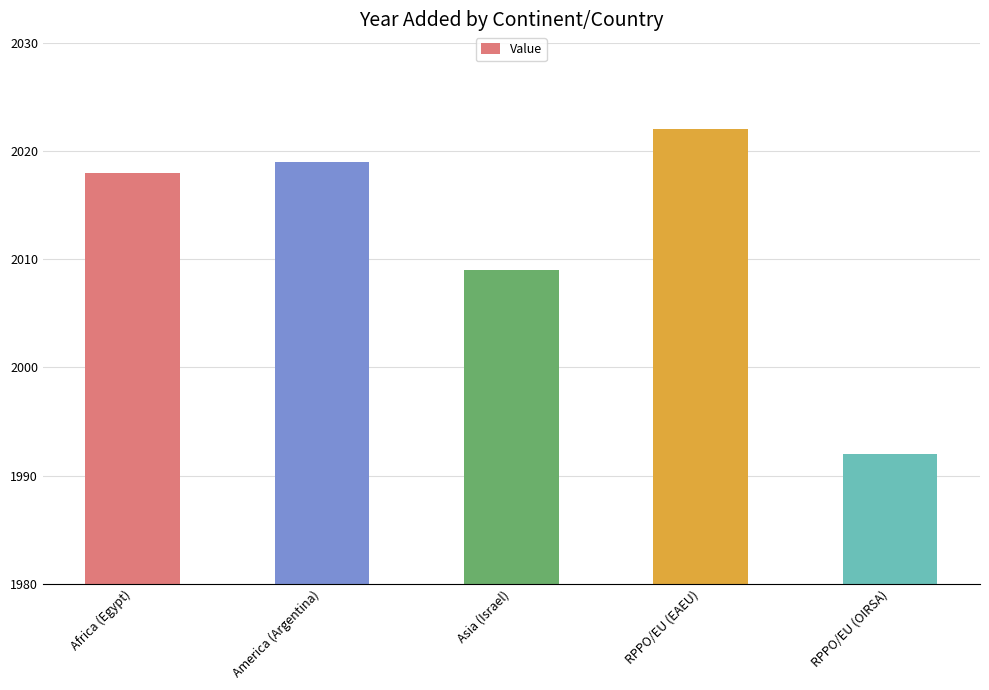

True or false: the data shows 2019 at America (Argentina).

True